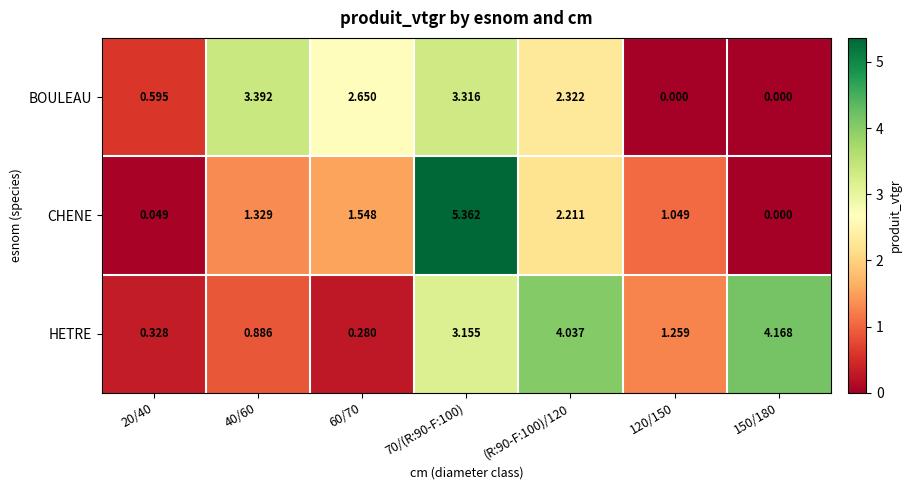

Rank the series by their maximum value, from highest to lowest.

CHENE, HETRE, BOULEAU